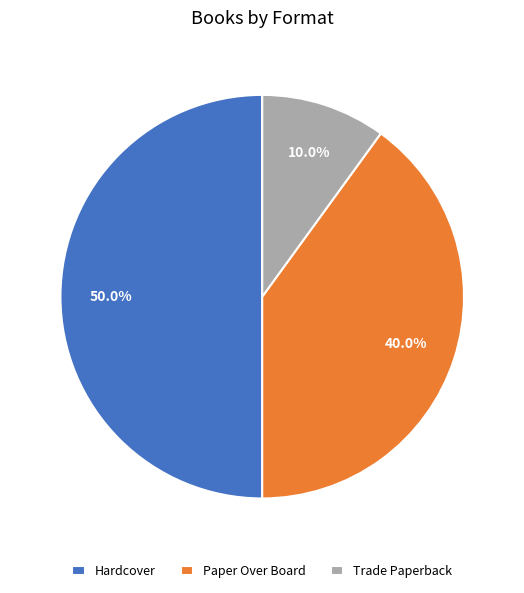

How many segments does this pie chart have?

3